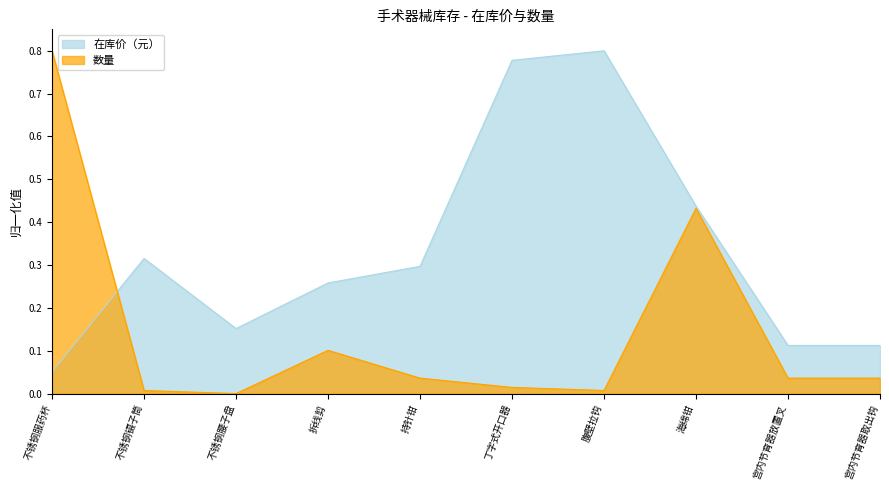

What is the value of the 在库价（元） point at the 2nd from the left?

0.3